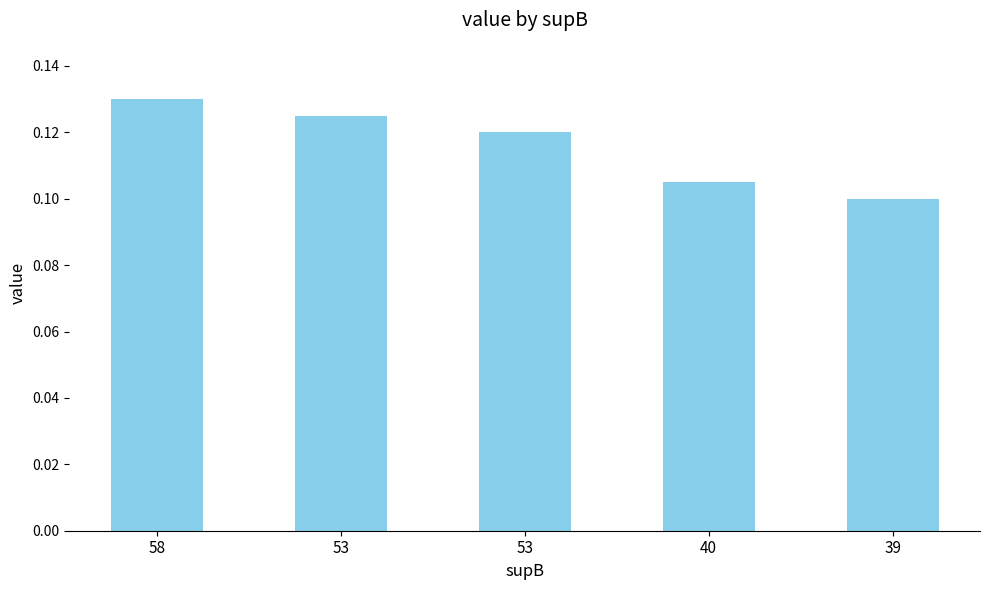

What is the average value?

0.1